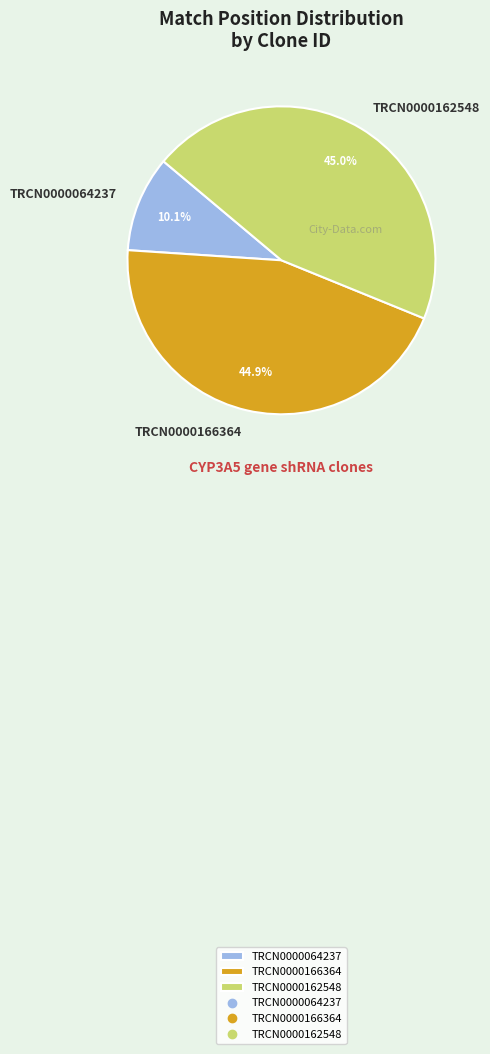

Is the sum of TRCN0000162548 and TRCN0000064237 greater than half?

Yes